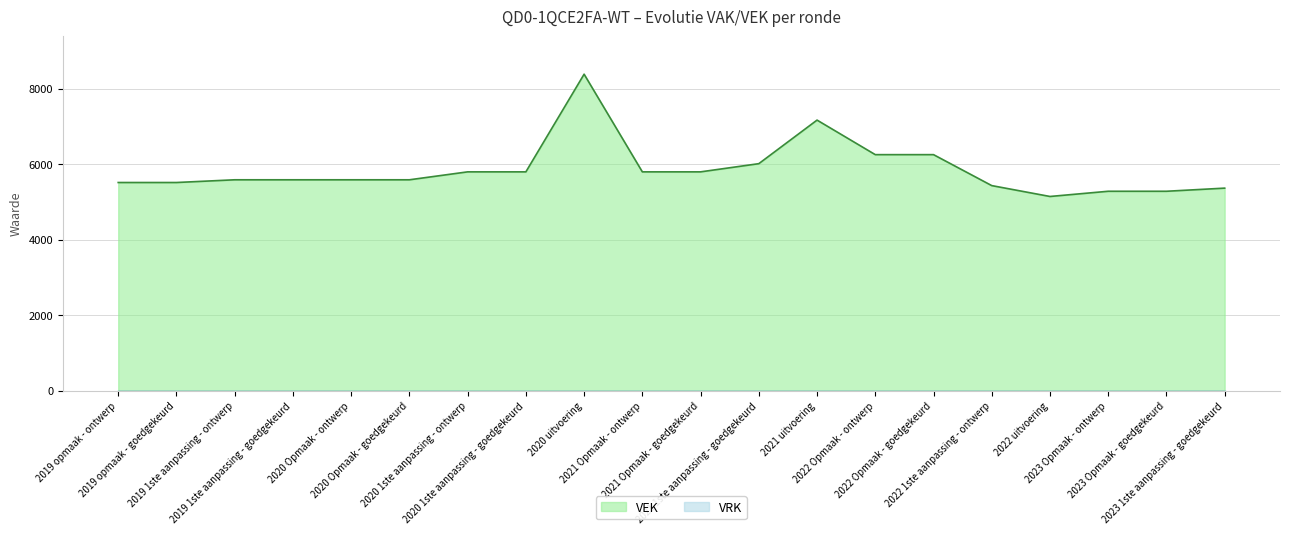

Read the value at 2022 1ste aanpassing - ontwerp.

5433